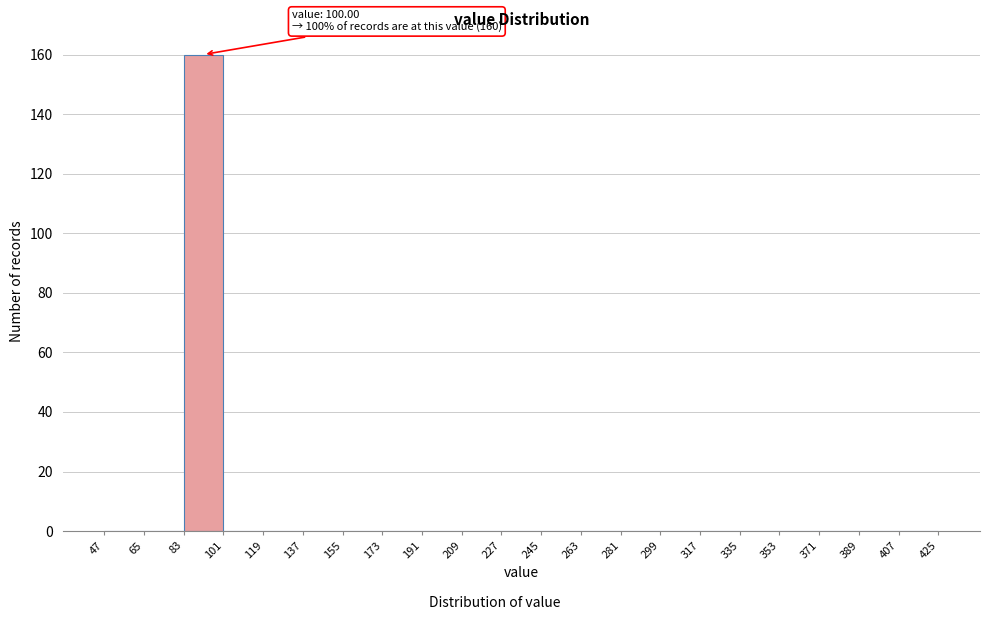

Which range on the x-axis has the tallest bar?

83 to 101